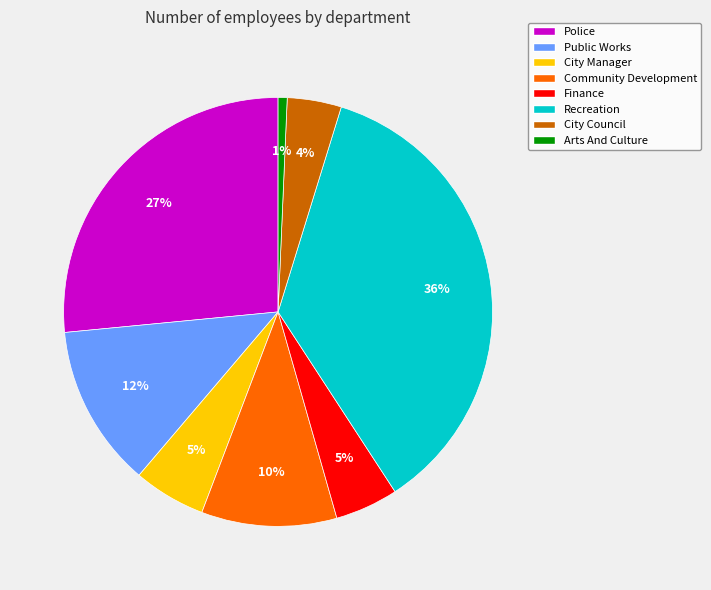

What is the largest slice in the pie chart?

Recreation